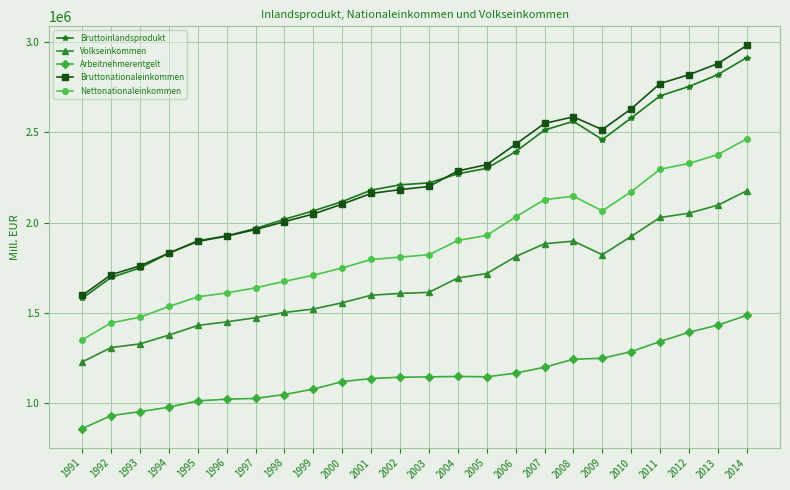

True or false: Arbeitnehmerentgelt has a value of 1614863 at 2006.

False